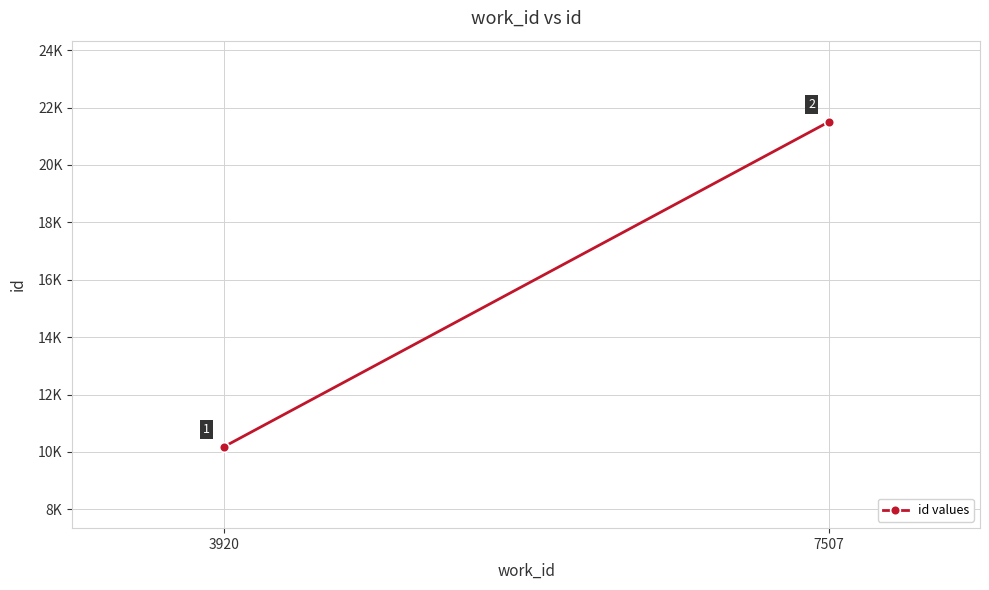

The value at 7507 is 21500. True or false?

True